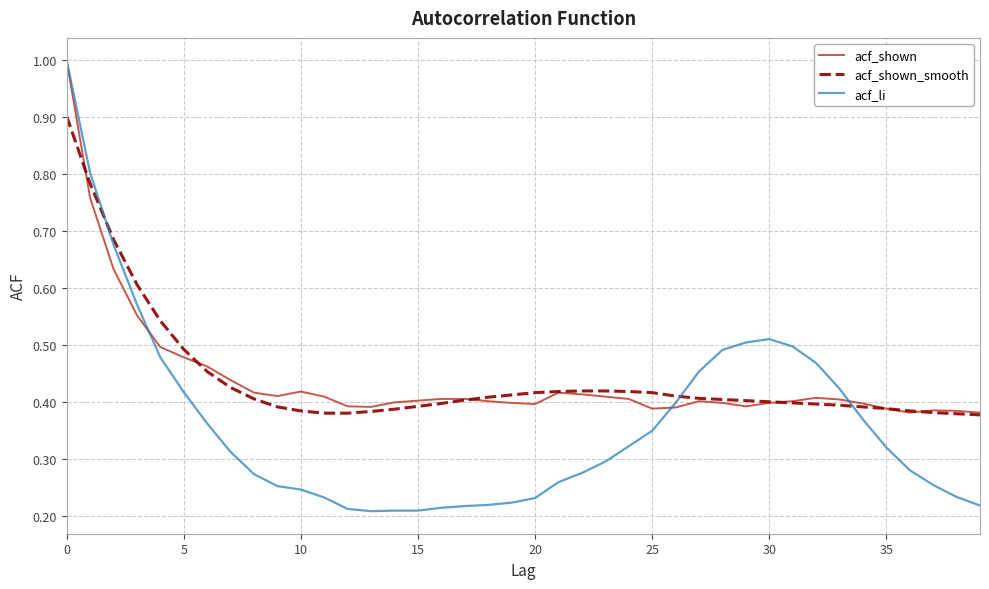

Which series has the widest spread of values?

acf_li